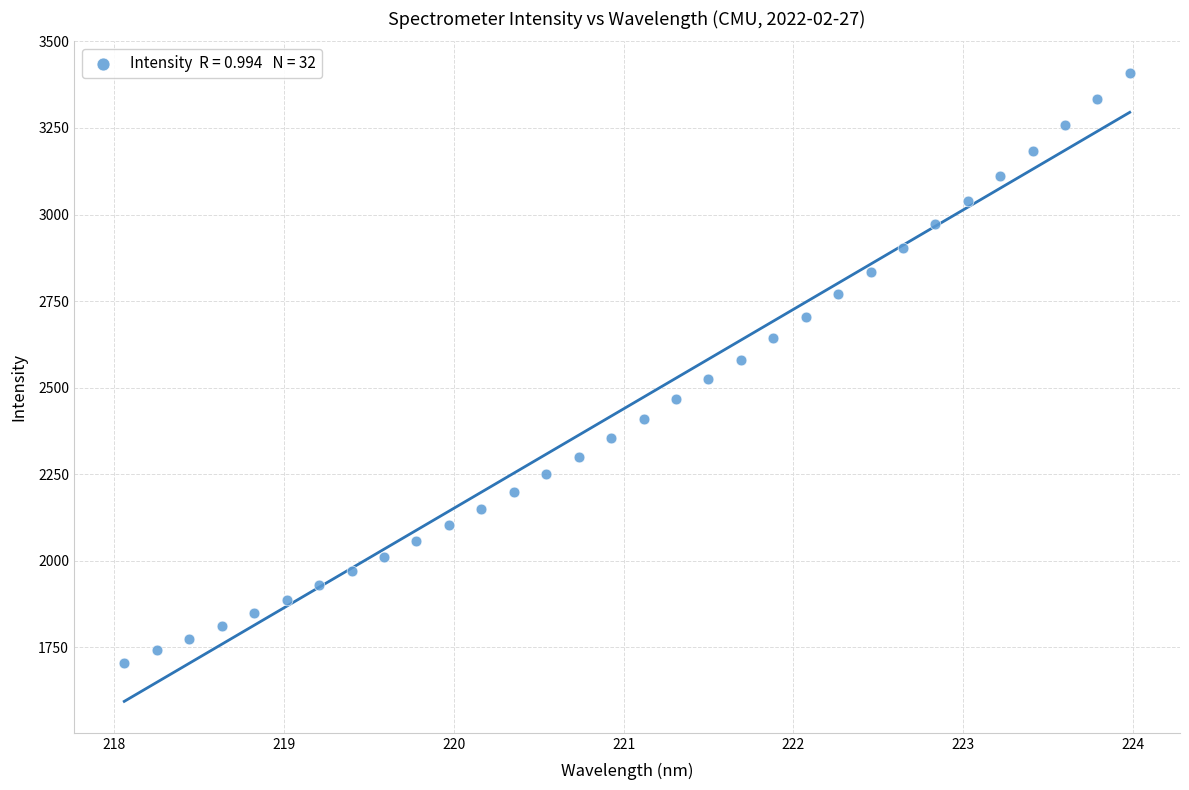

What is the range of X values (max minus min)?

5.9